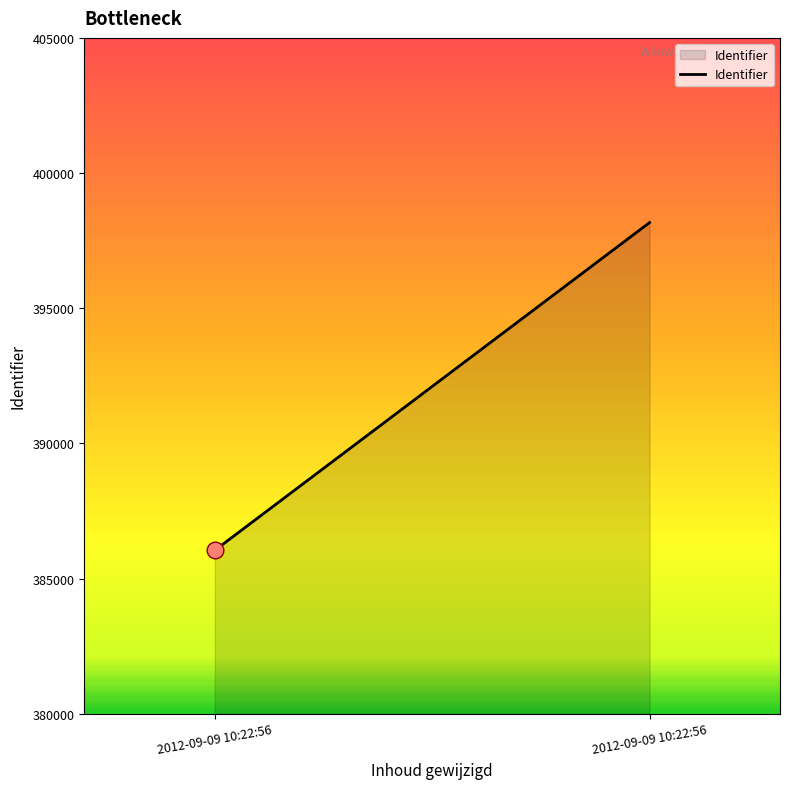

How many lines are shown in the chart?

1